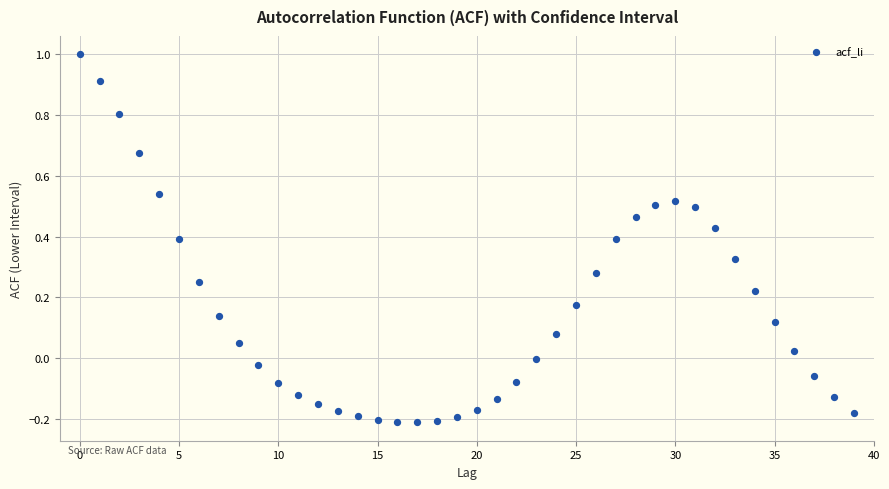

What is the range of Y values (max minus min)?

1.2